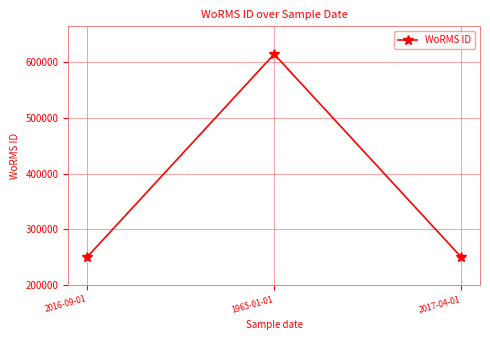

What is the maximum value shown in the chart?

614694